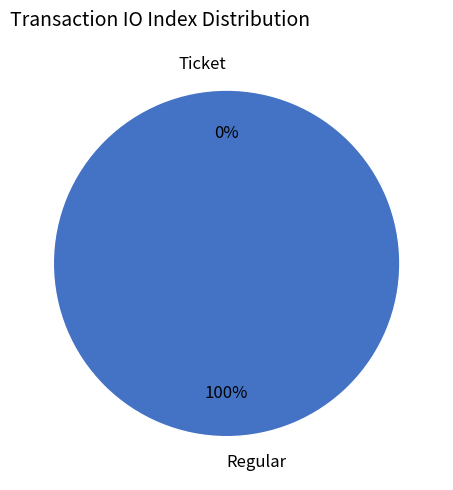

Count the number of slices in the pie.

2